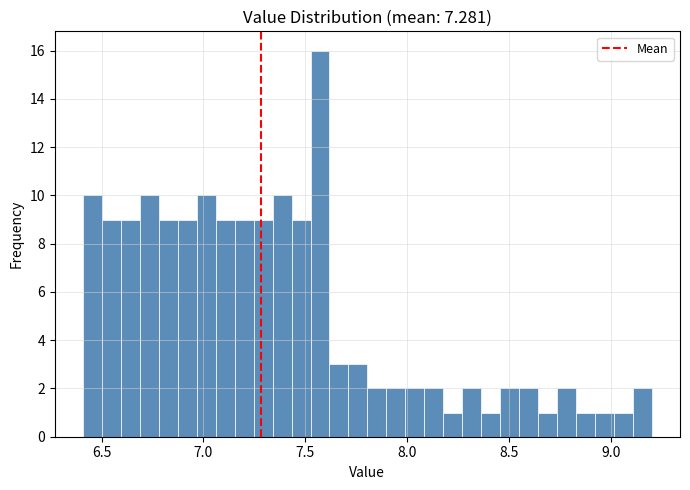

Around what value on the x-axis is the tallest bar? Give the approximate position of its centre, as read against the axis.

7.55